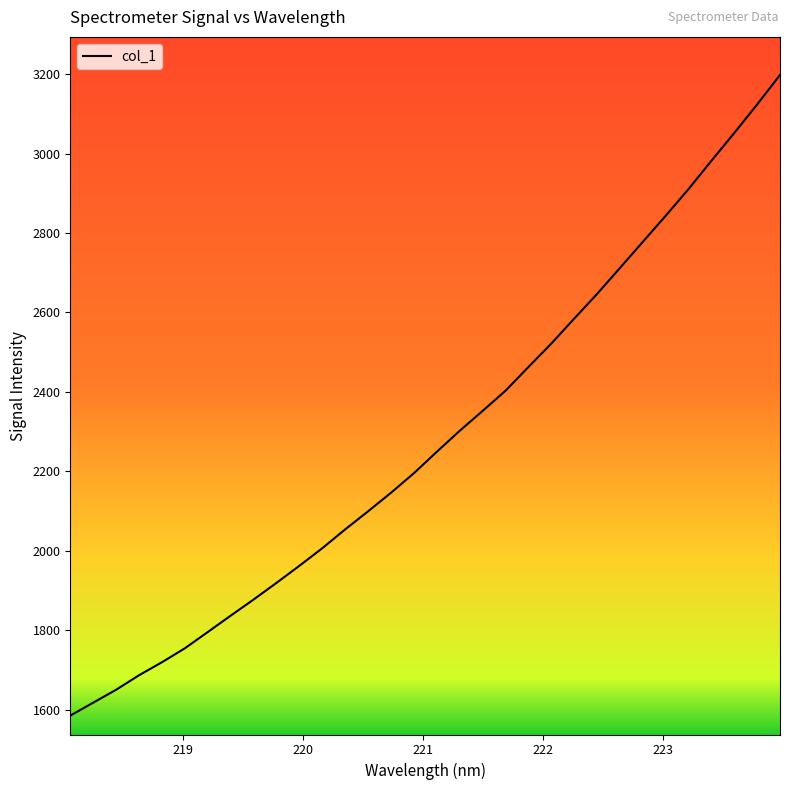

How many values exceed 2249?

16